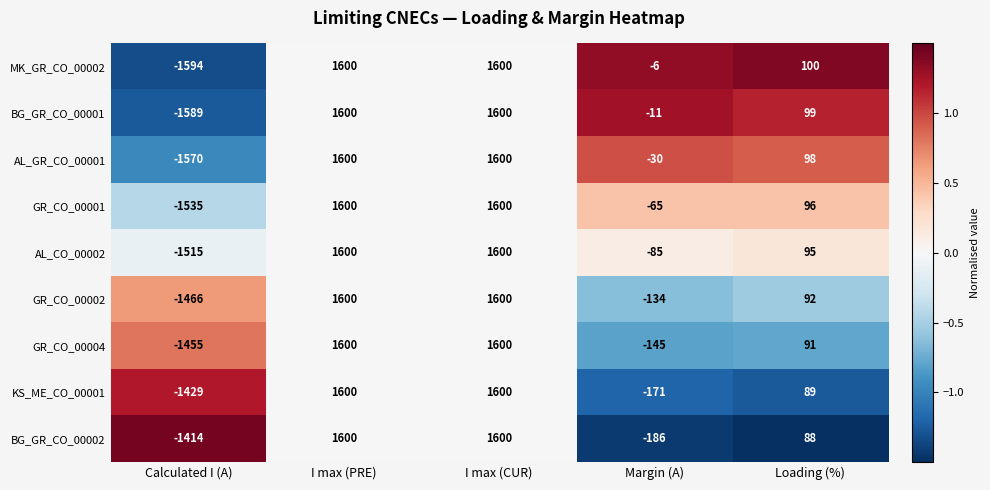

What is the approximate value of KS_ME_CO_00001 at I max (CUR)?

1600